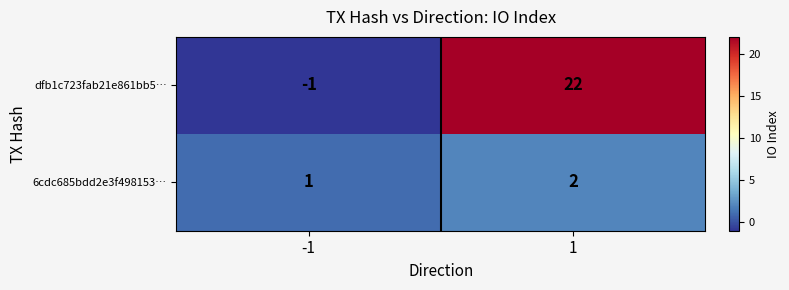

Count the number of data series in this chart.

2